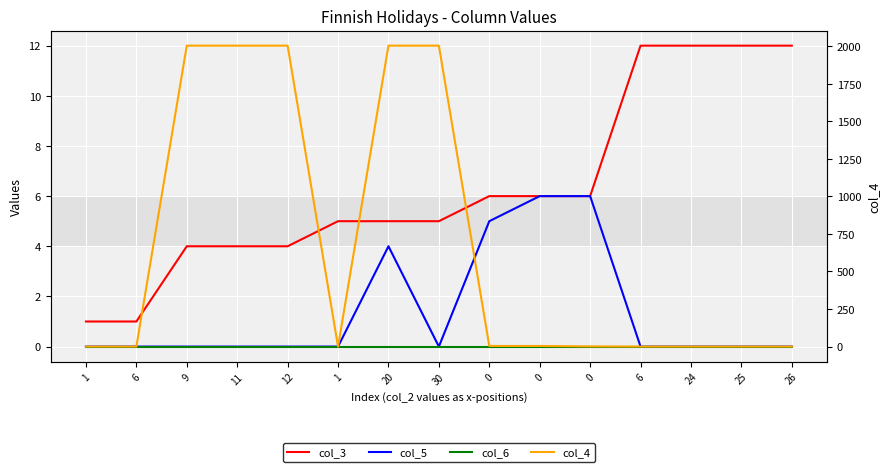

What is the maximum value for col_5?

6